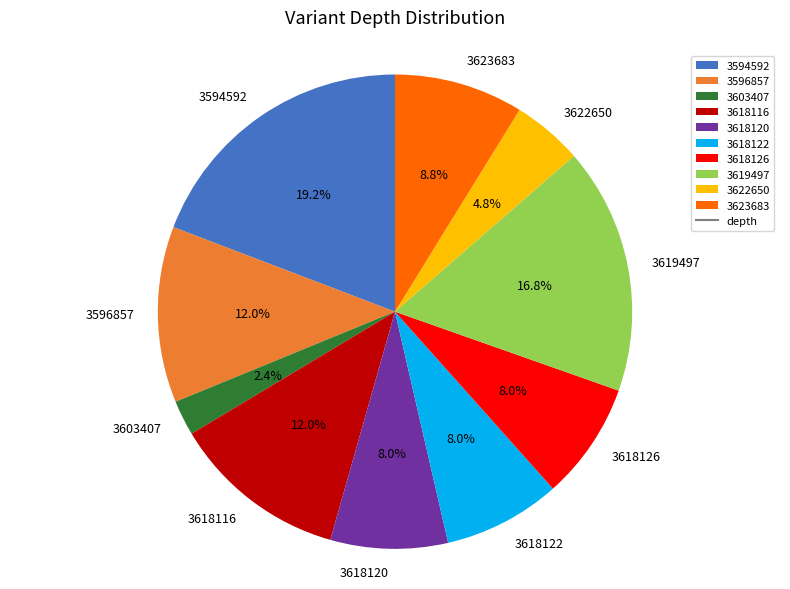

Is there any slice that represents more than half of the pie?

No